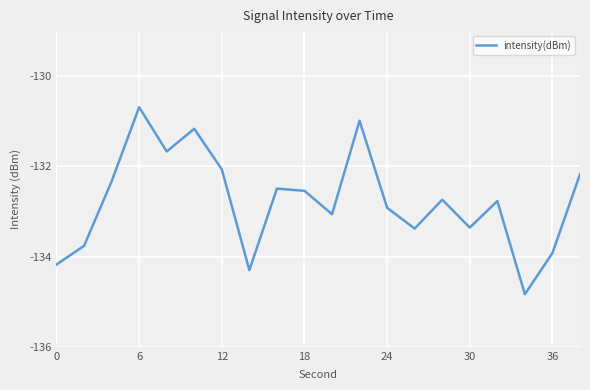

What is the difference between the maximum and minimum values?

4.1